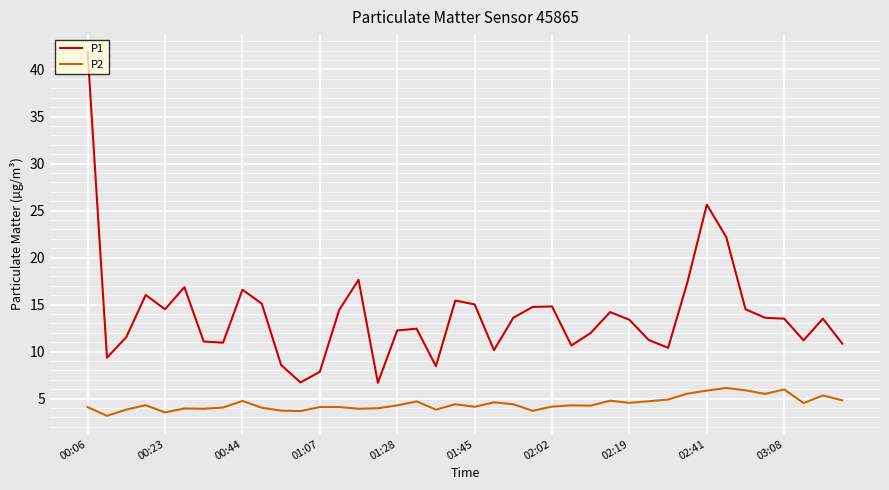

What is the average value of the P1 series?

13.9